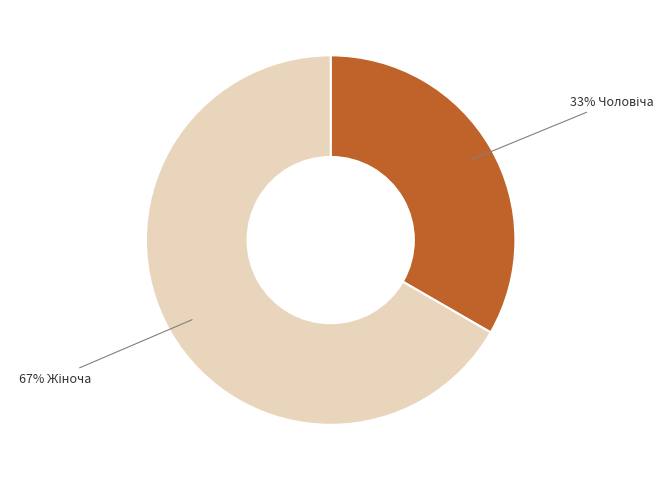

Does any single category account for the majority?

Yes